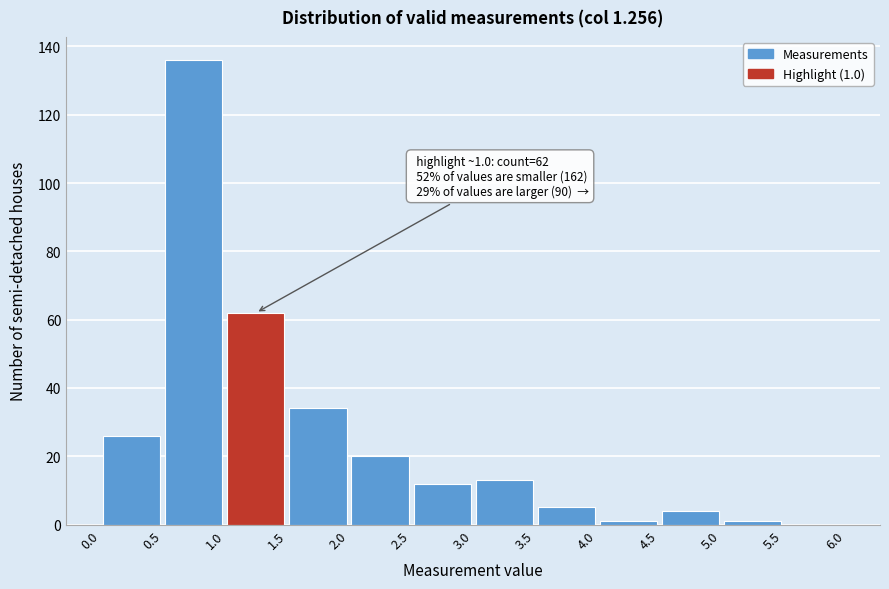

Over which range of the x-axis is the bar tallest?

0.5 to 1.0